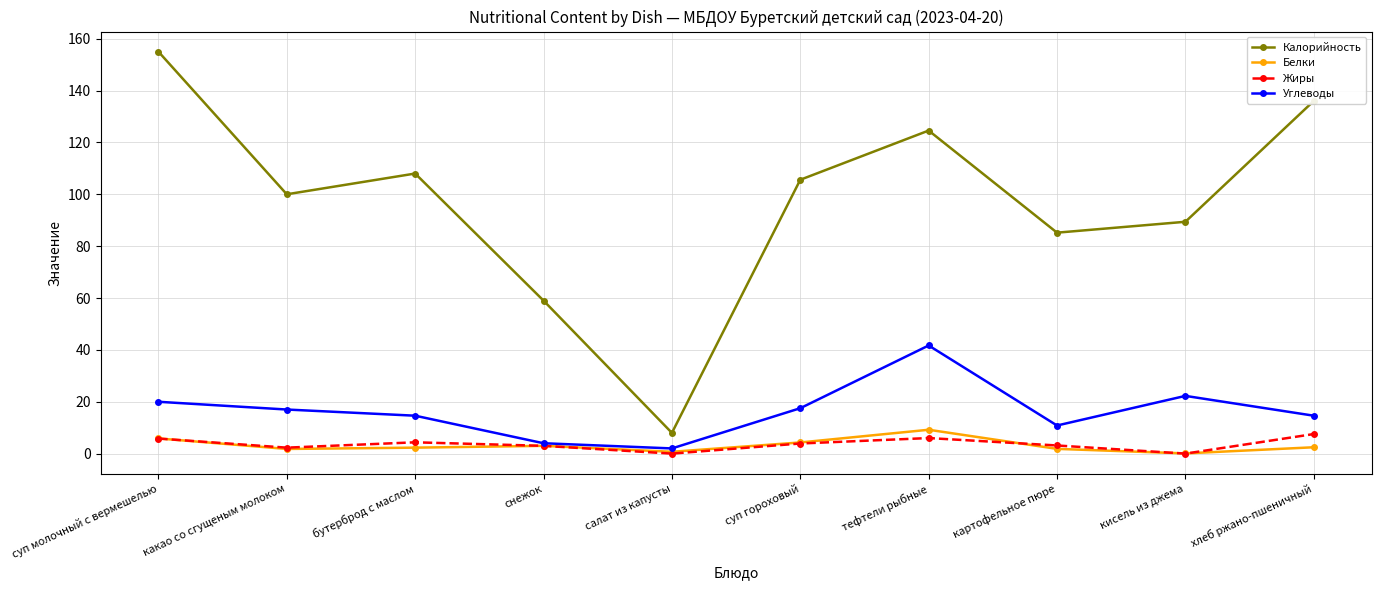

Where is the first local minimum for Углеводы?

салат из капусты